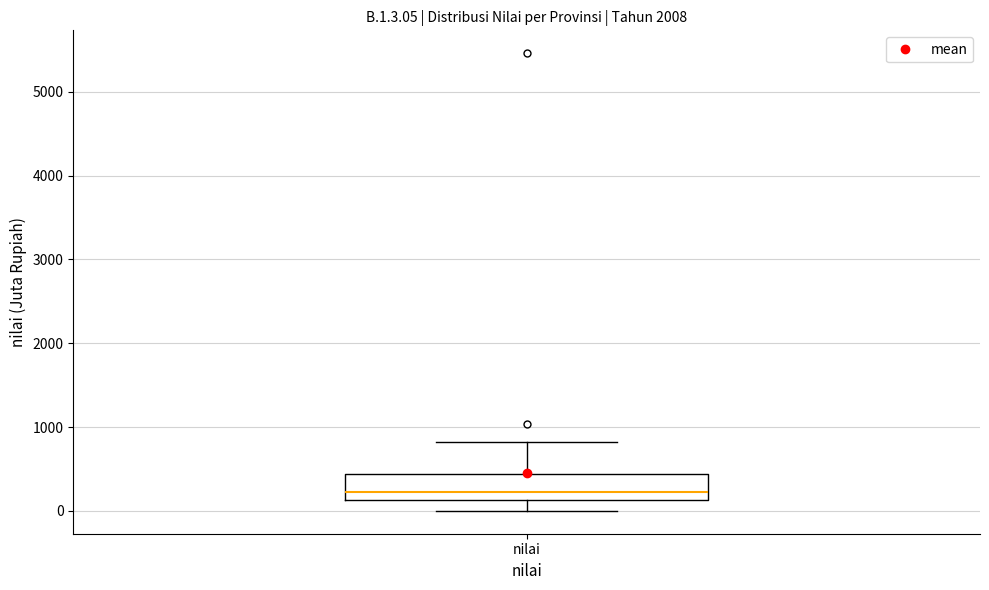

Transcribe this box plot: give where the median line is, the range the box spans, and where the two whiskers end, as read against the y-axis. The values are not printed on the chart, so give them approximately, as read against the axis.

median 200, box 100 to 400, whiskers 0 to 800